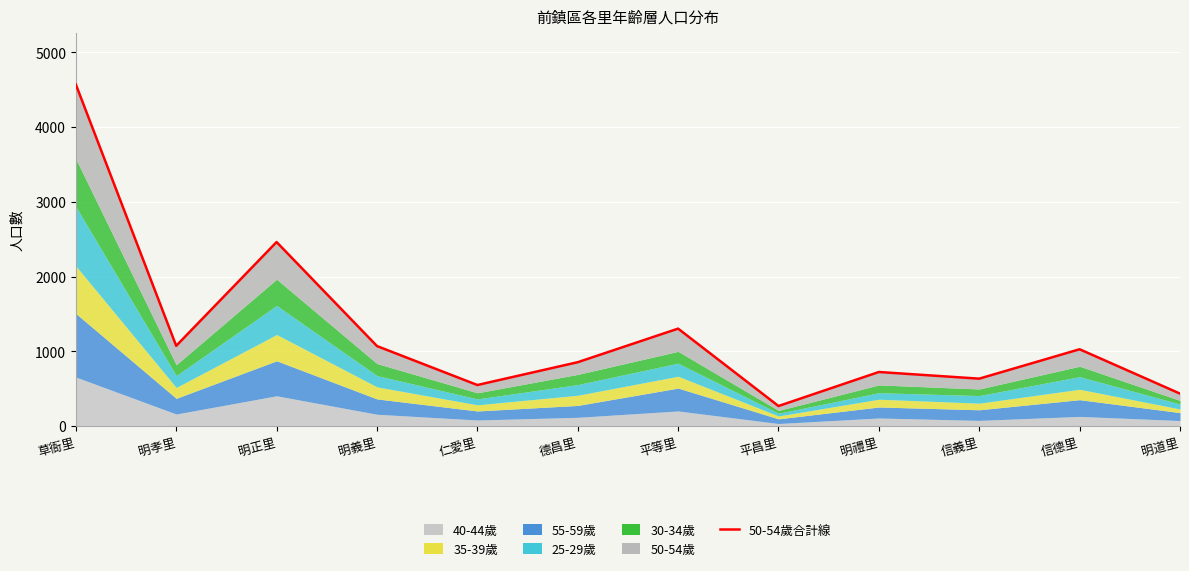

Between 平昌里 and 明孝里, which is larger?

明孝里